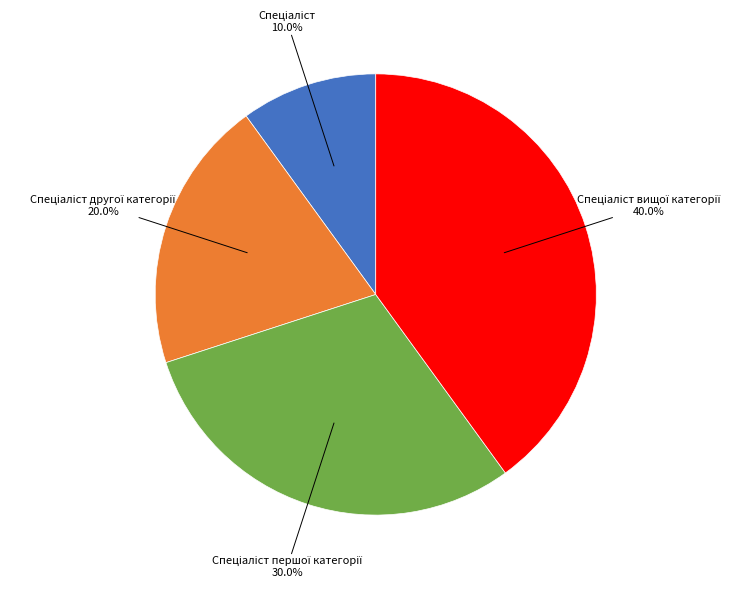

To the nearest percent, what is the average slice percentage?

25%